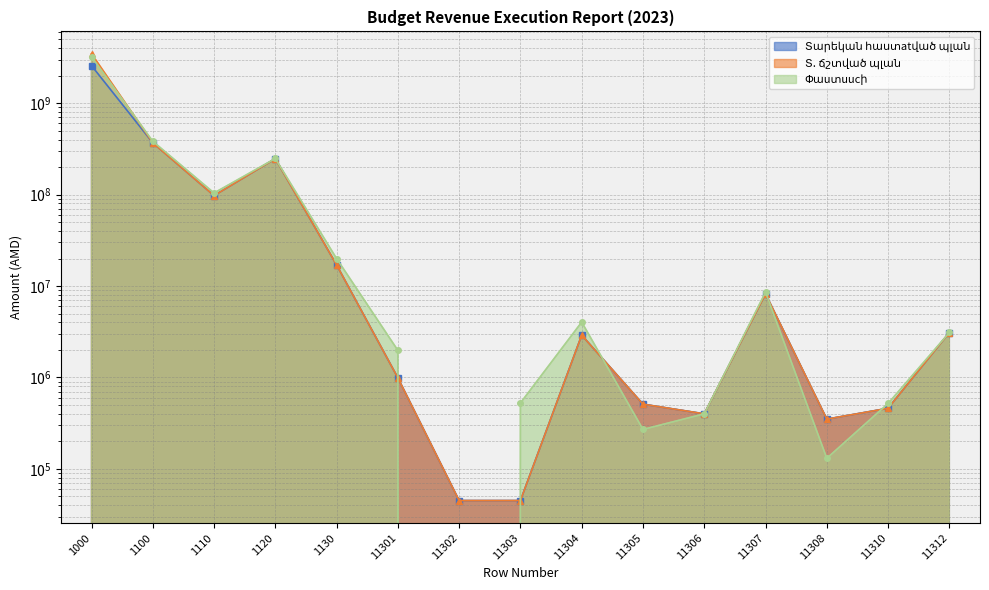

What is the total value across all series at 1000?

9278670988